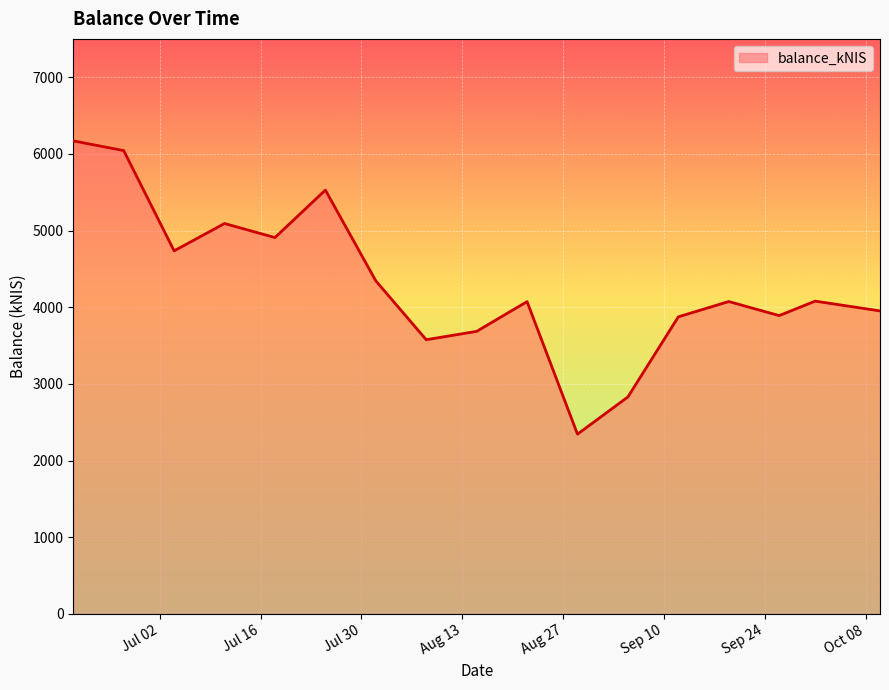

What is the greatest value displayed?

6169.7